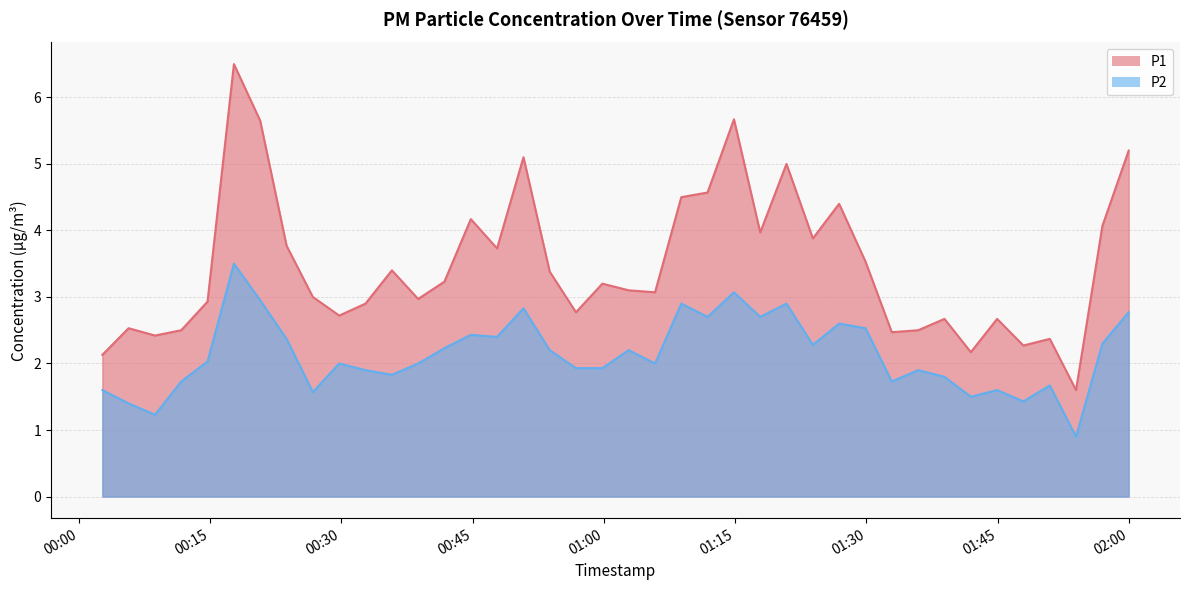

How many data points does each series have?

40